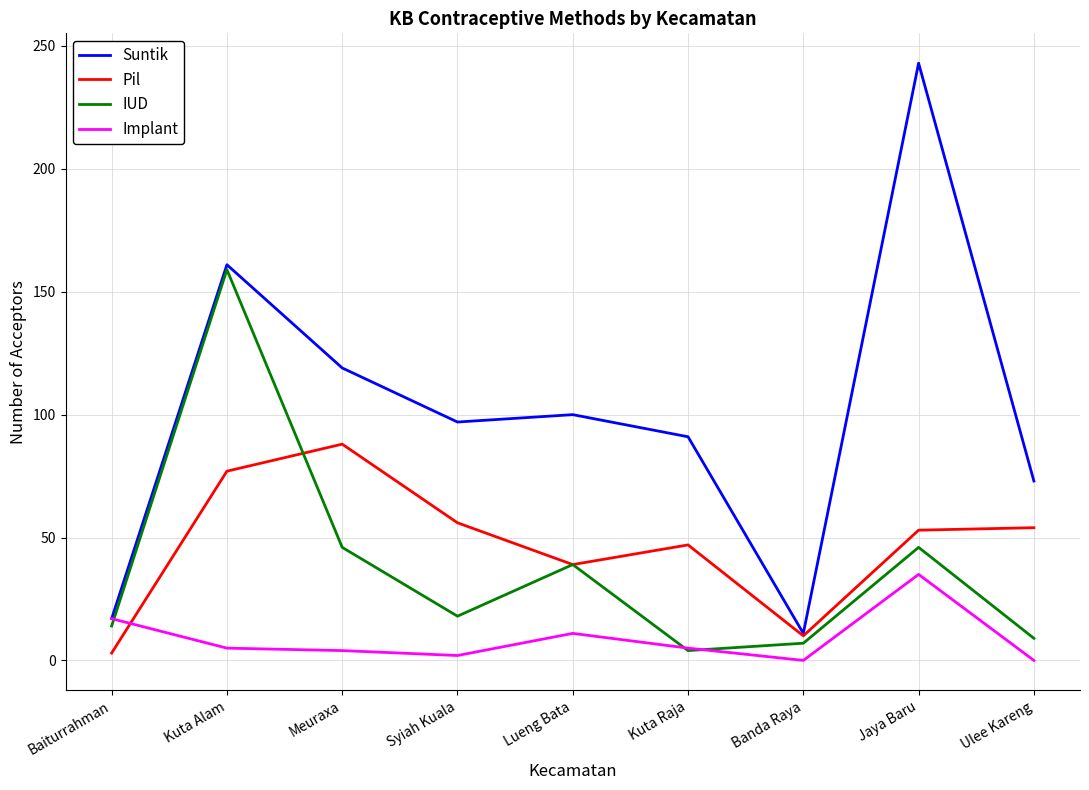

Which series has the largest total across all categories?

Suntik